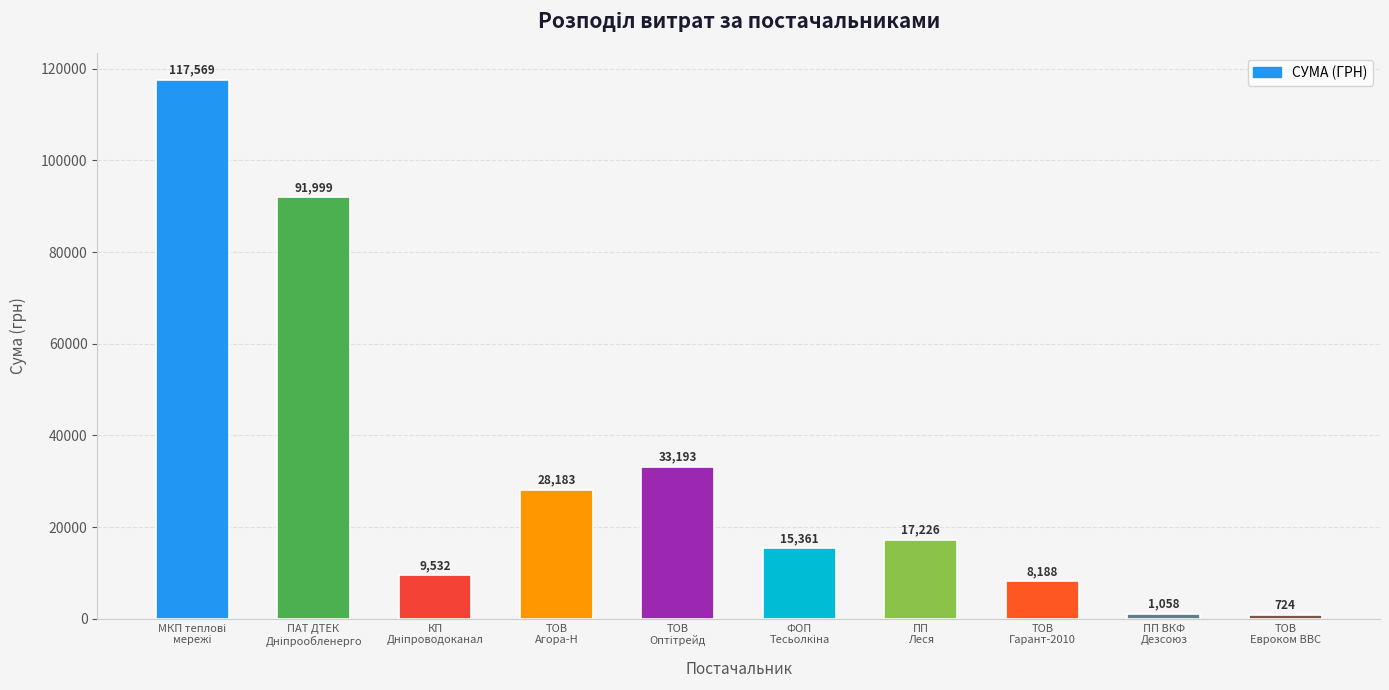

The chart shows a value of 14731.8 at ТОВ
Агора-Н. True or false?

False